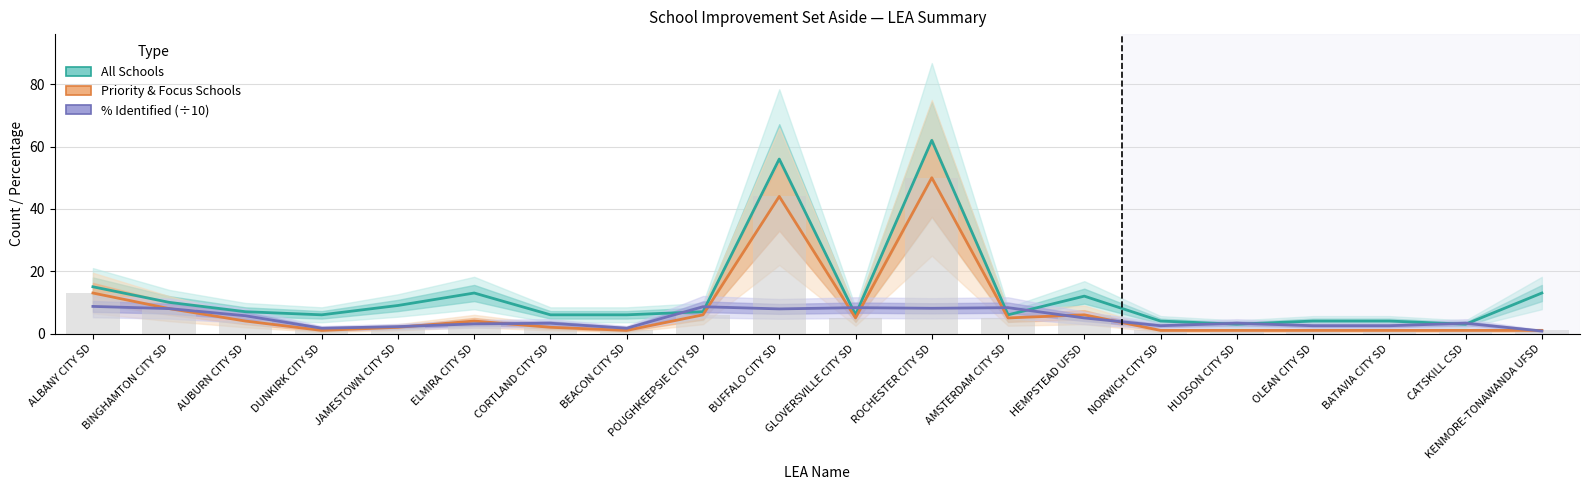

What is the difference between the All Schools values at HUDSON CITY SD and NORWICH CITY SD?

1.0